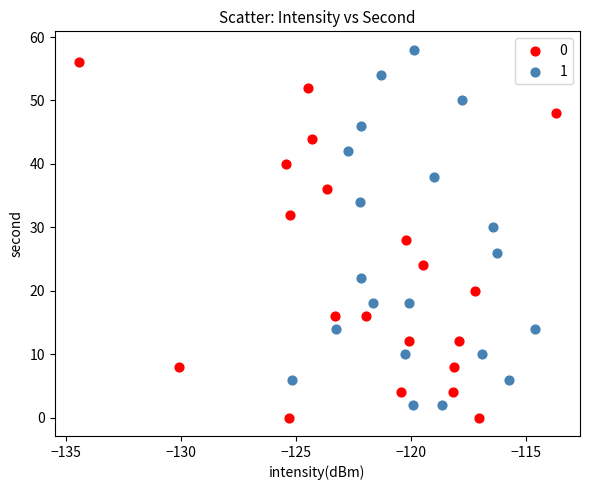

Which series reaches the maximum Y coordinate?

1